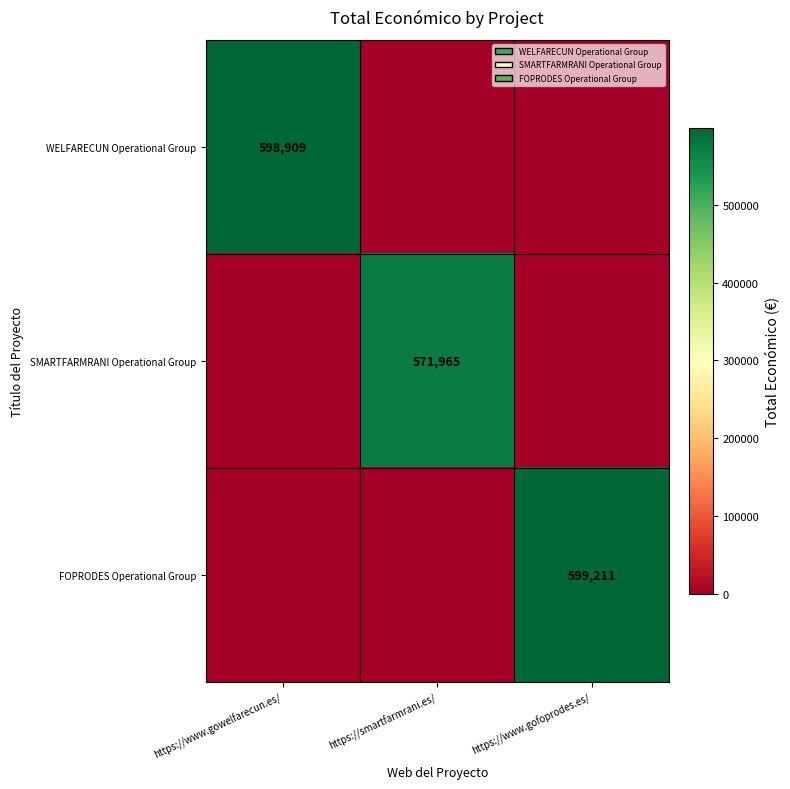

Between https://www.gowelfarecun.es/ and https://smartfarmrani.es/, which is larger?

https://www.gowelfarecun.es/